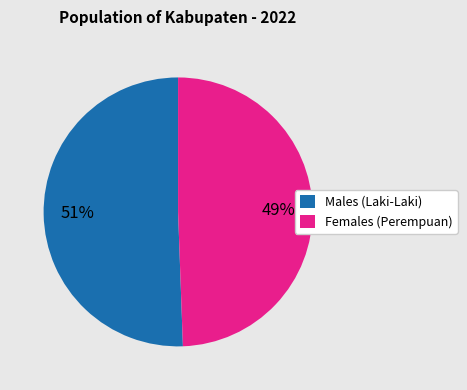

What percentage is the Males (Laki-Laki) slice, to the nearest percent?

51%